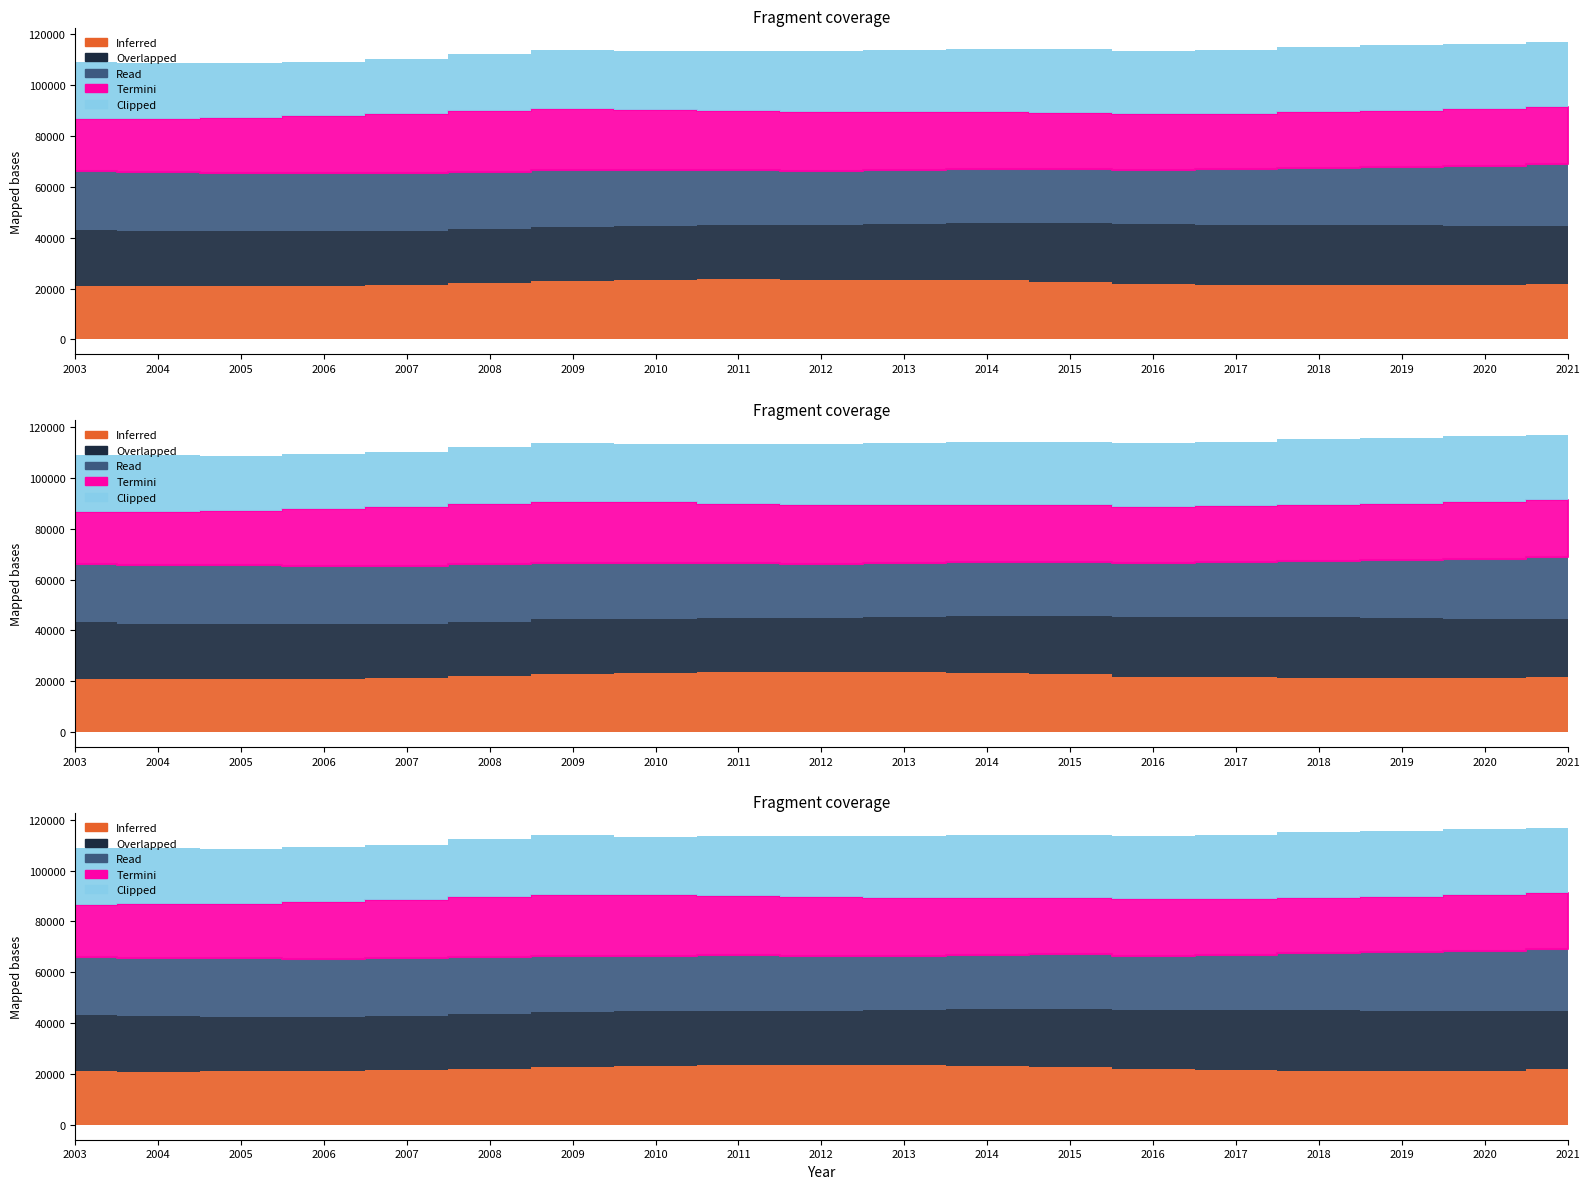

At how many categories does at least one series exceed 22240?

19